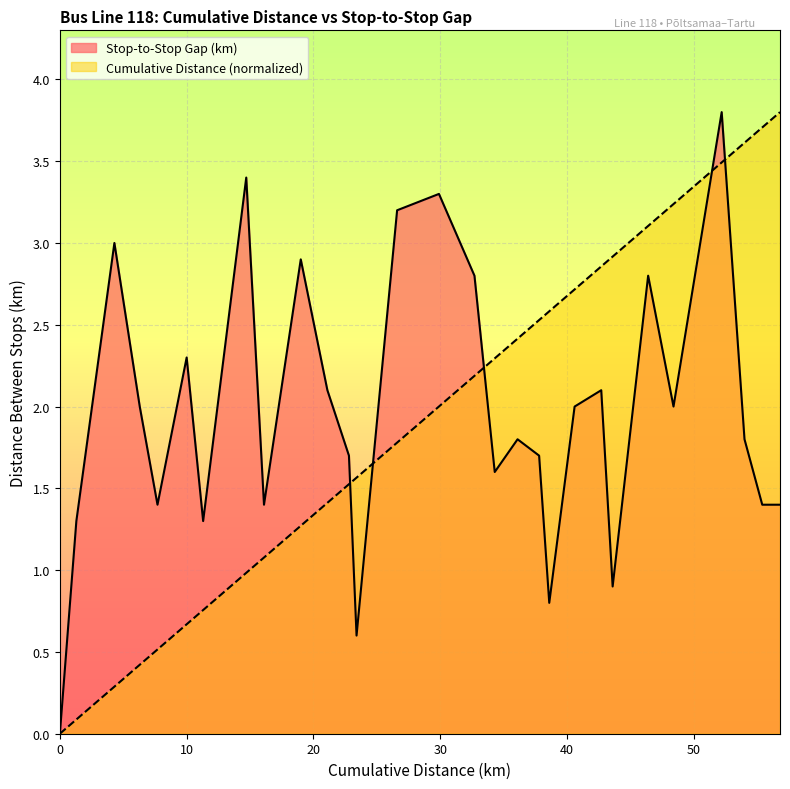

Which label corresponds to the largest value in the chart?

TIKSOJA